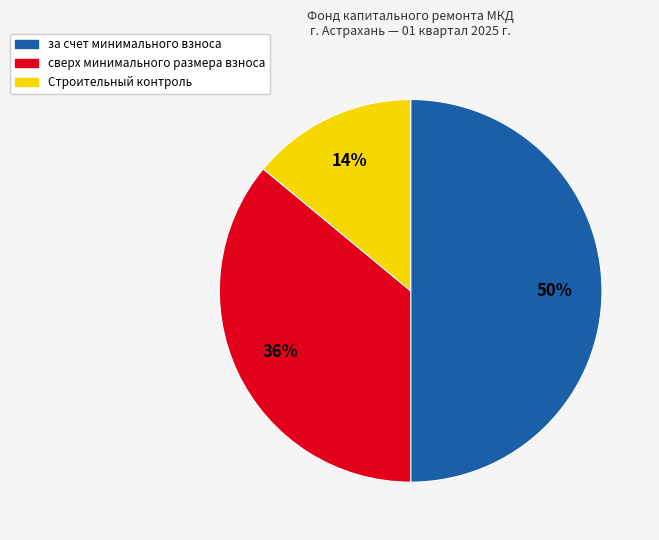

Which slice is the largest?

за счет минимального взноса